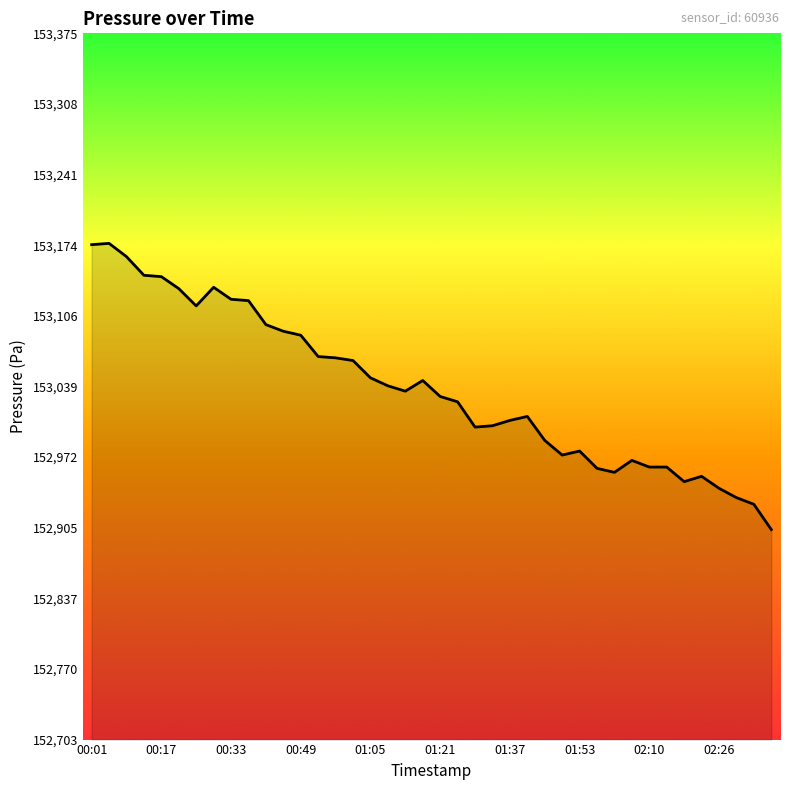

What is the difference between the maximum and second lowest values?

248.5